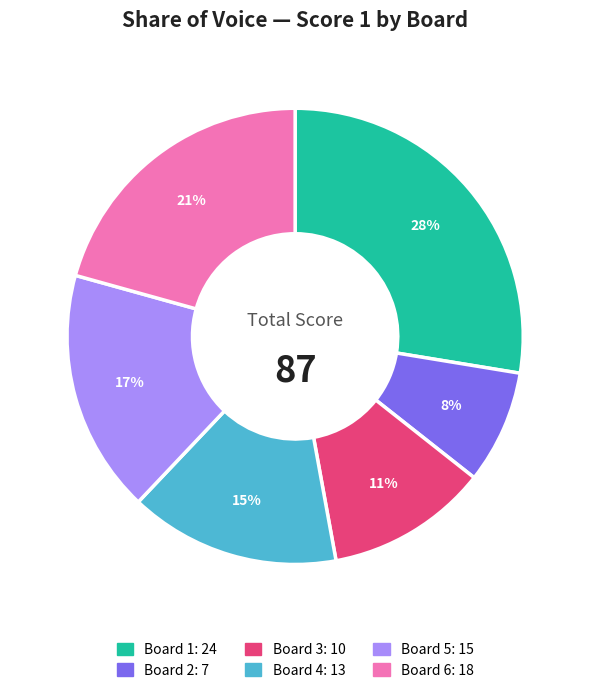

To the nearest percent, what is the difference between the largest and smallest slice percentages?

20%